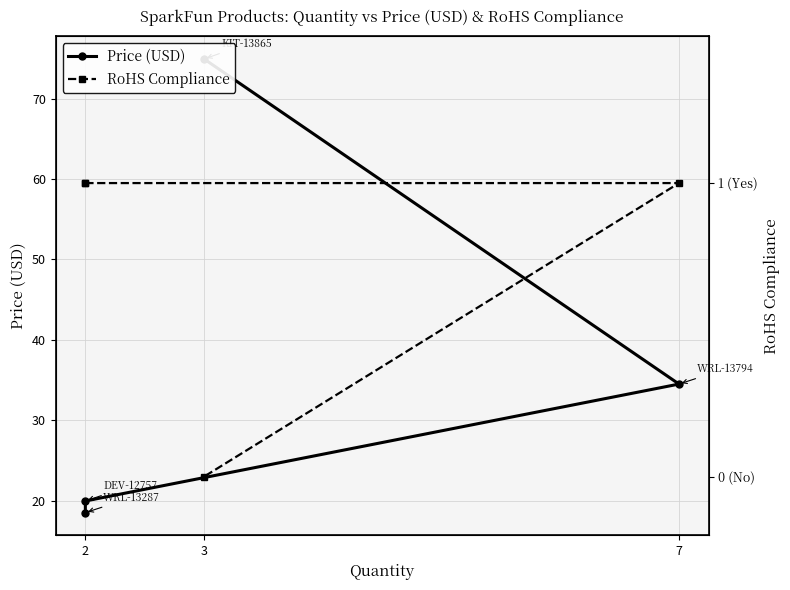

How many values in RoHS Compliance are above zero?

3